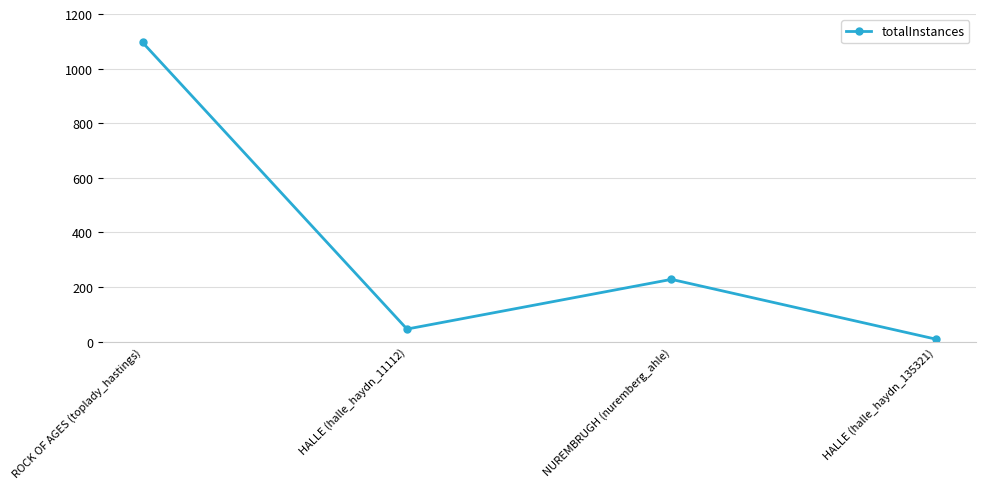

Reading left to right, what are all the values shown in this chart?

ROCK OF AGES (toplady_hastings)=1096	HALLE (halle_haydn_11112)=46	NUREMBRUGH (nuremberg_ahle)=228	HALLE (halle_haydn_135321)=9